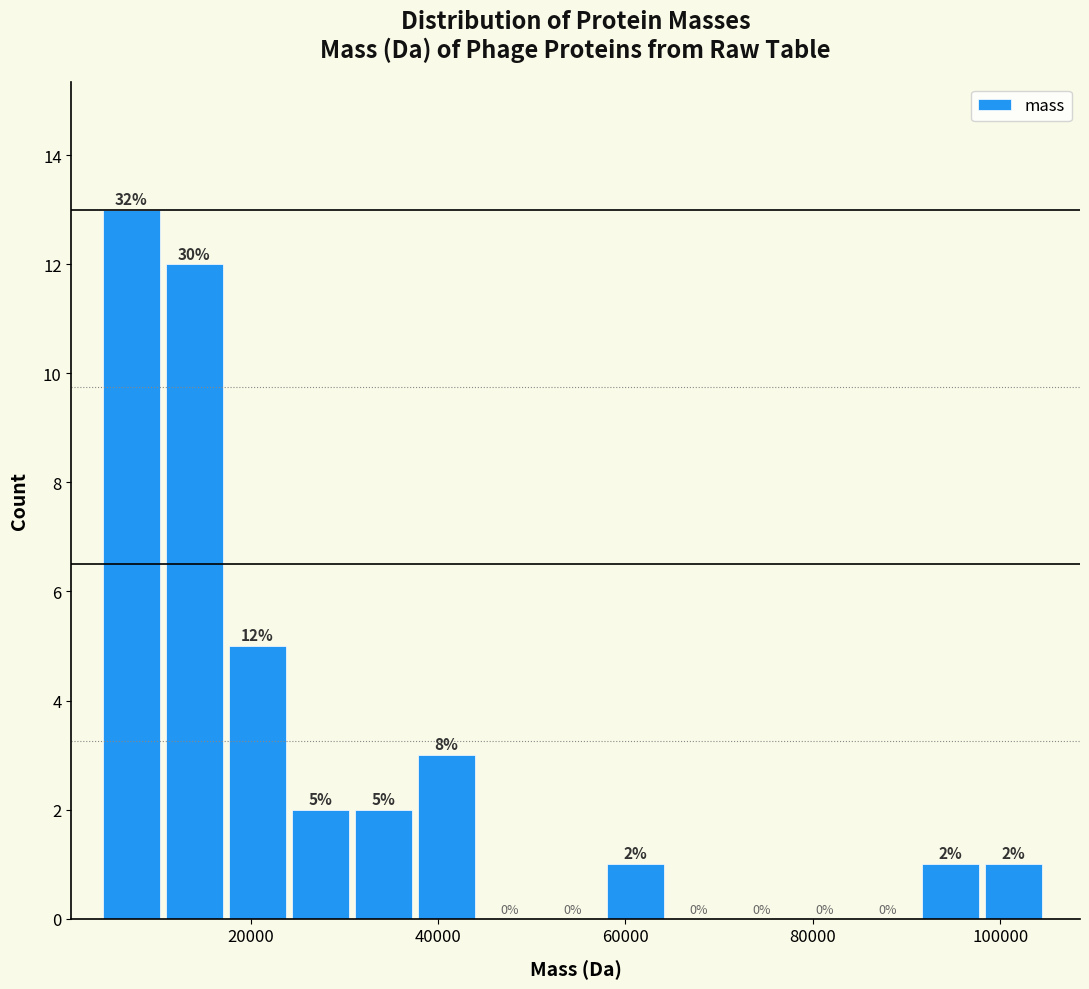

Read against the x-axis, roughly where is the centre of the tallest bar?

8000